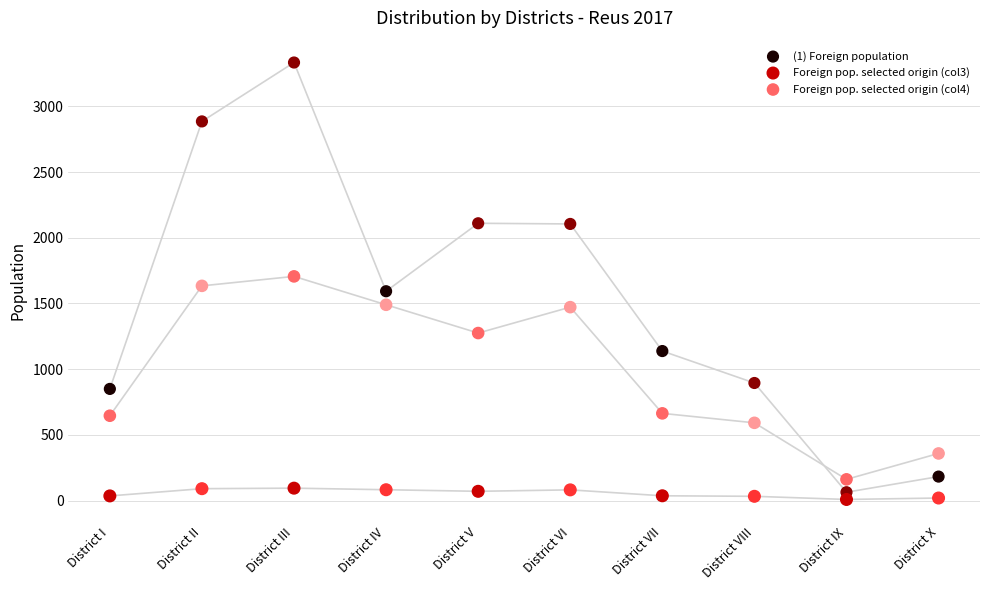

Across all data points, what is the range of Y values (max minus min)?

3324